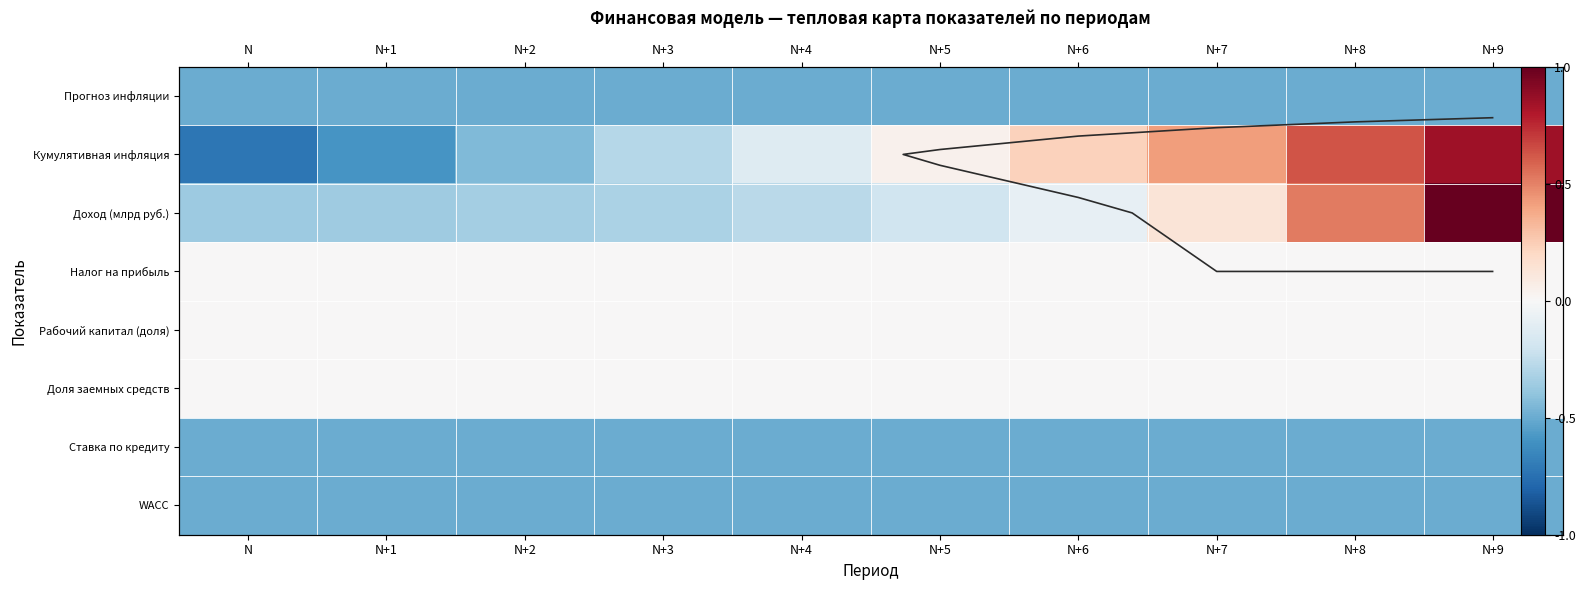

What is the total value across all series at N+8?

-0.4